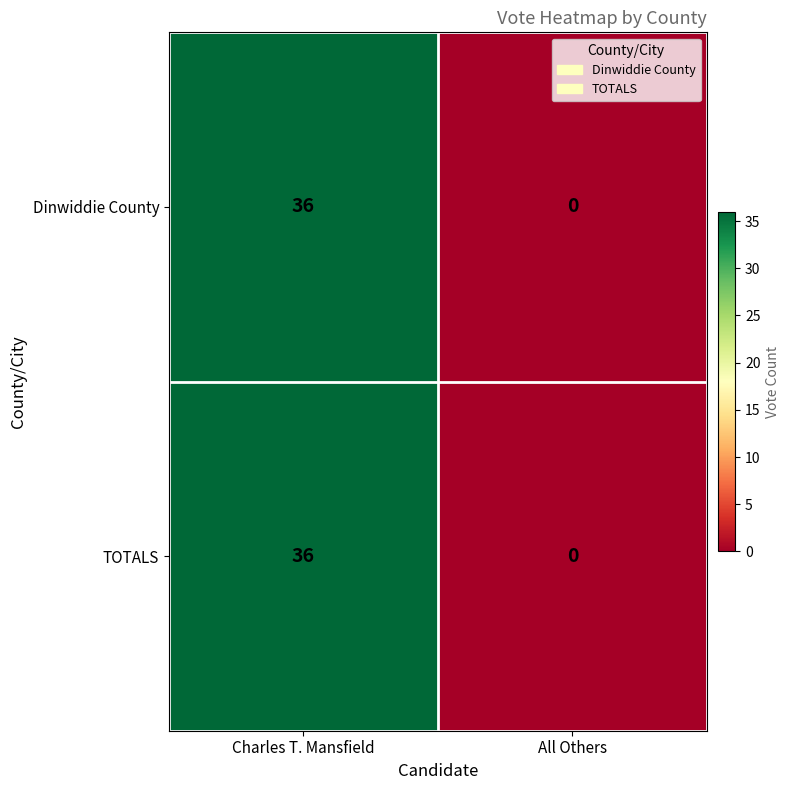

Which category has the highest value in the Dinwiddie County series?

Charles T. Mansfield